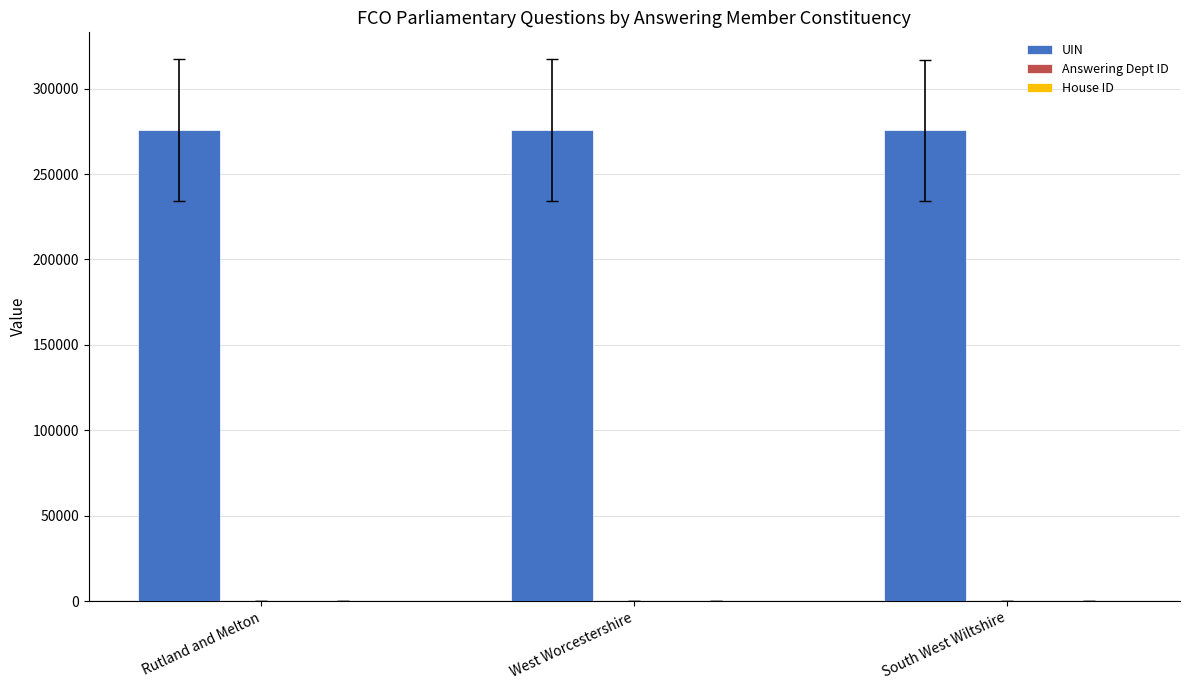

What is the sum of all UIN values?

827081